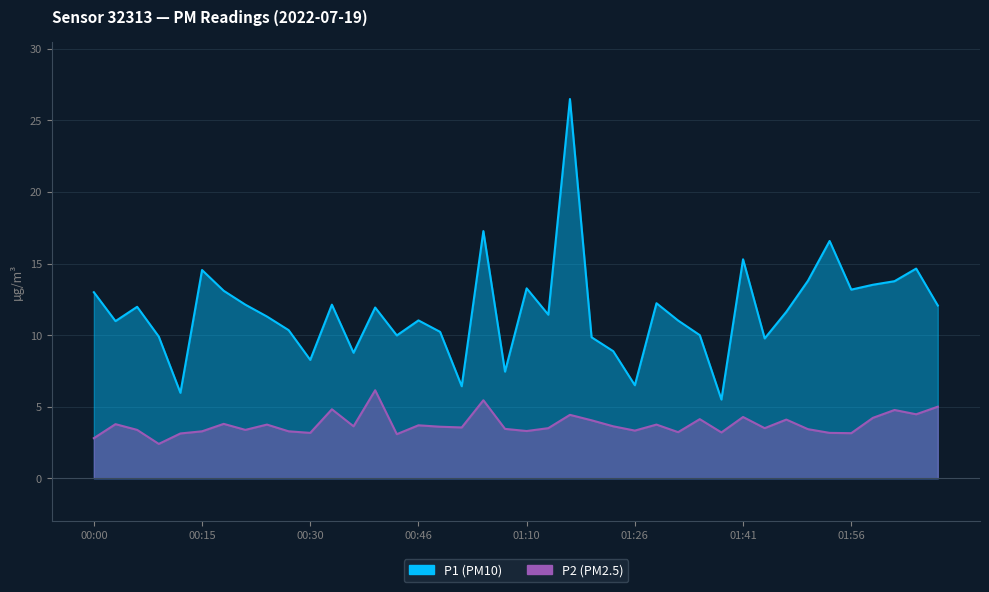

At which category does the chart reach its peak across all series?

01:16